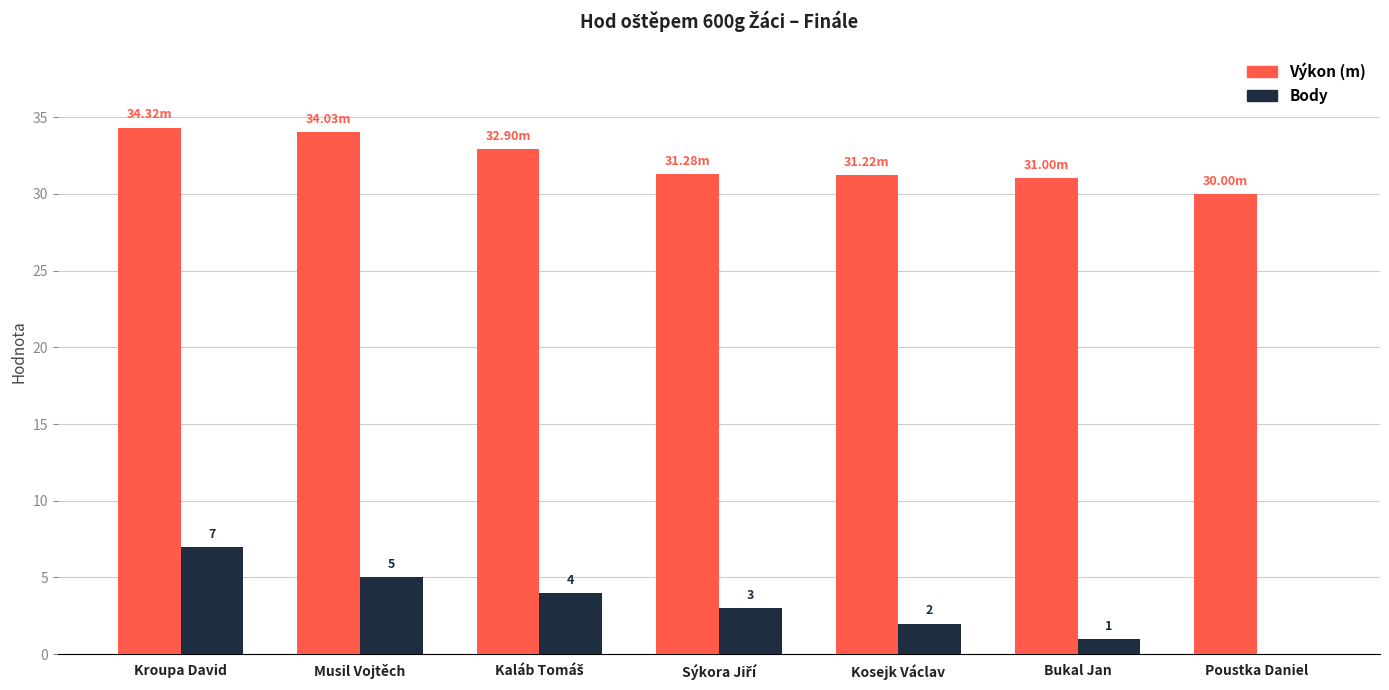

What is the sum of the Výkon (m) values at Kroupa David and Bukal Jan?

65.3